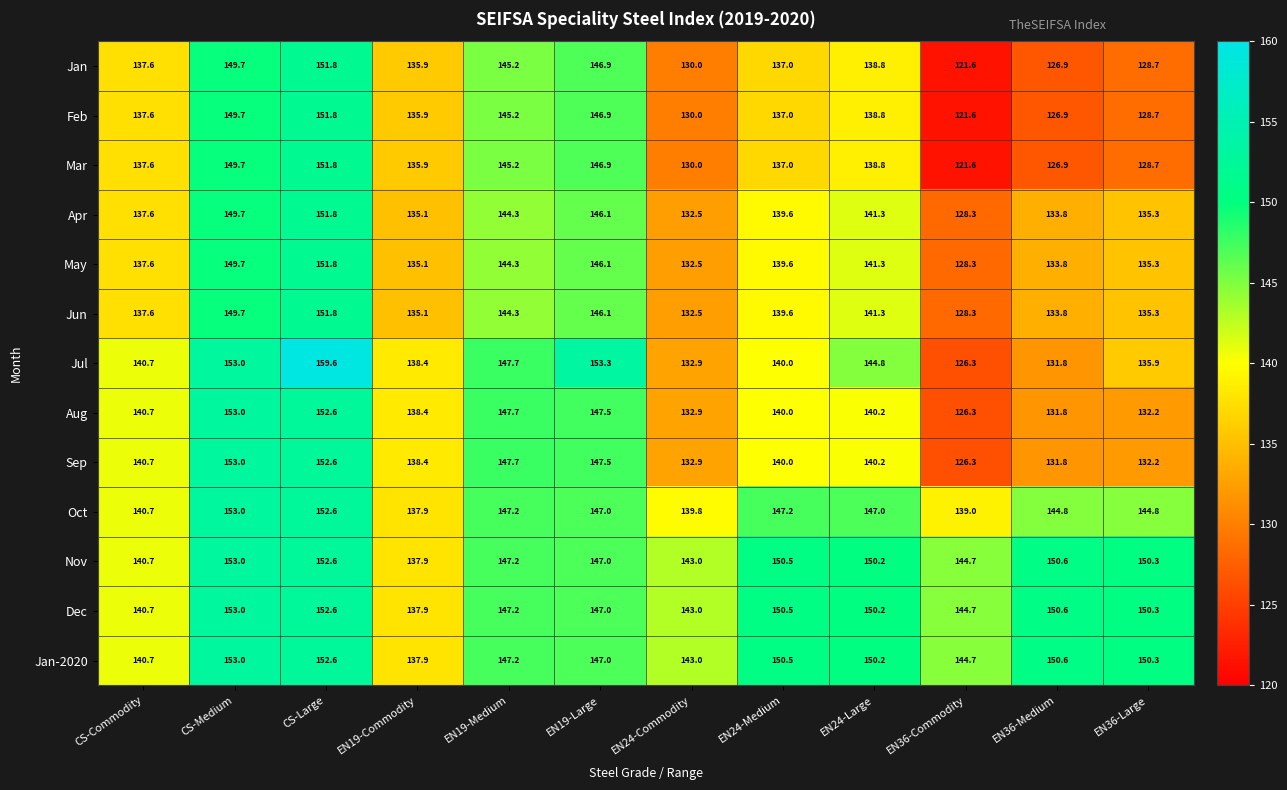

What is the difference between the Dec values at EN36-Commodity and CS-Commodity?

4.0